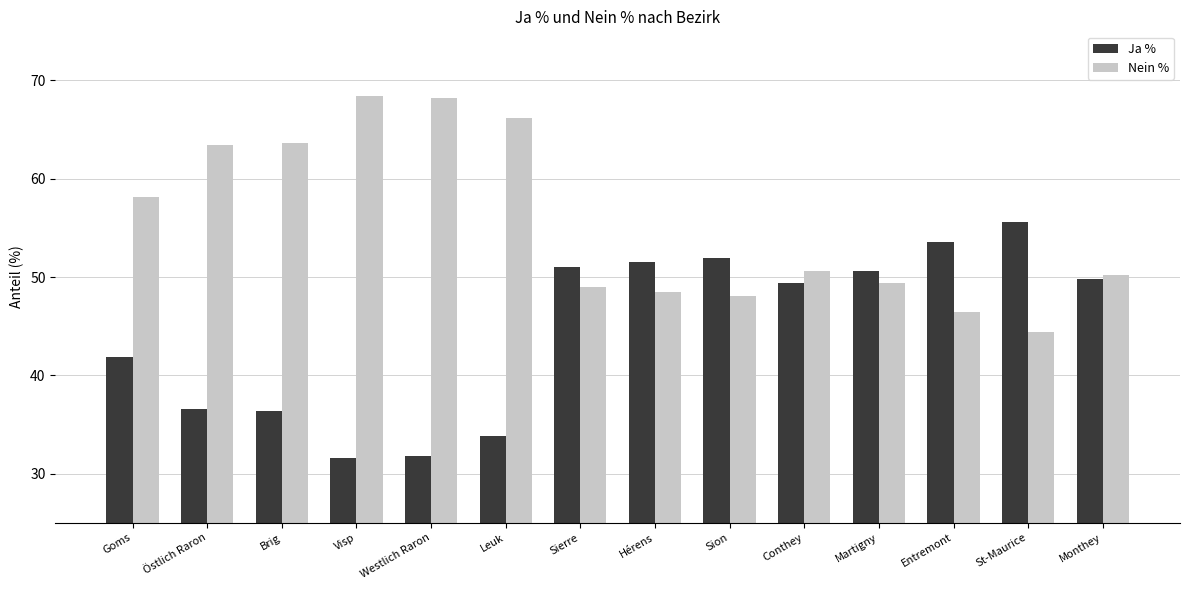

What is the difference between the Ja % values at Östlich Raron and Visp?

5.0